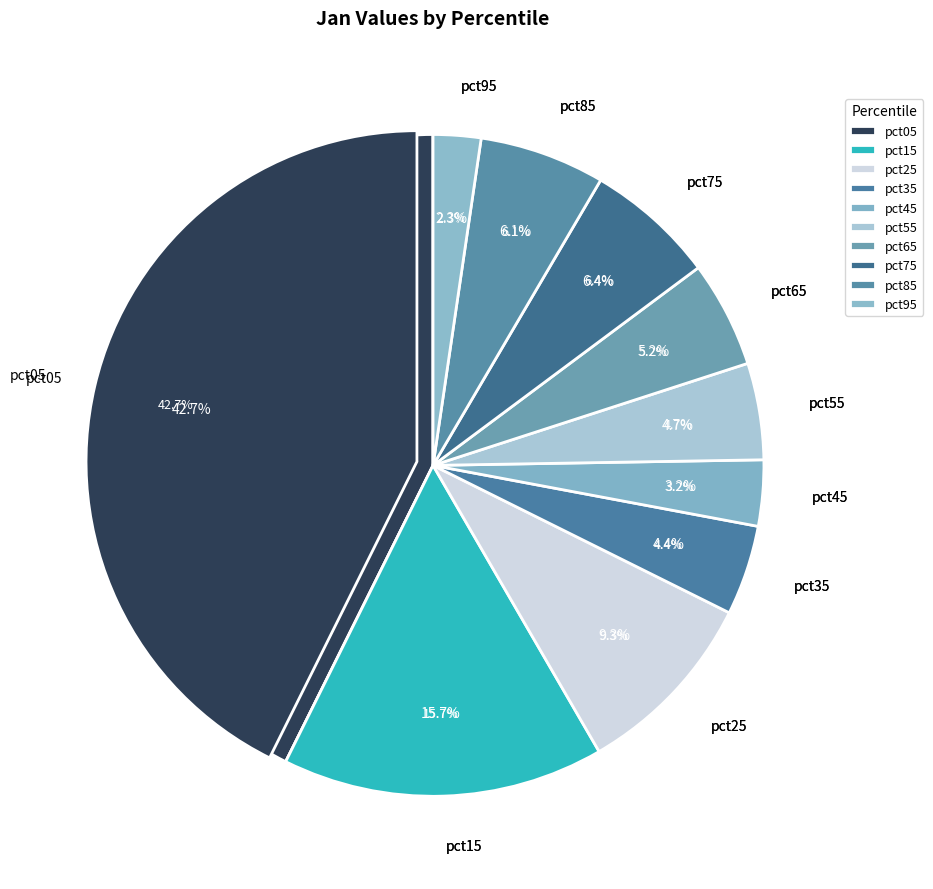

Is it true that pct35 is 1% of the pie?

False